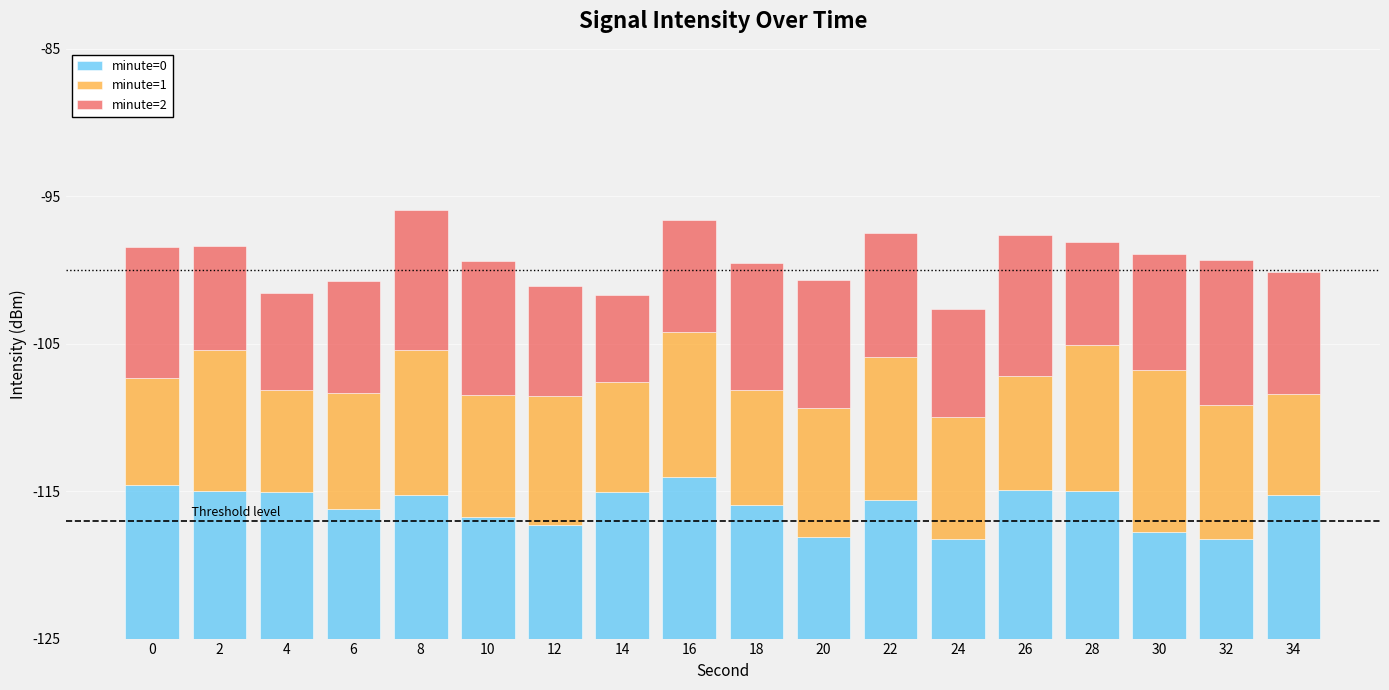

What are all the series names shown in the legend?

minute=0, minute=1, minute=2